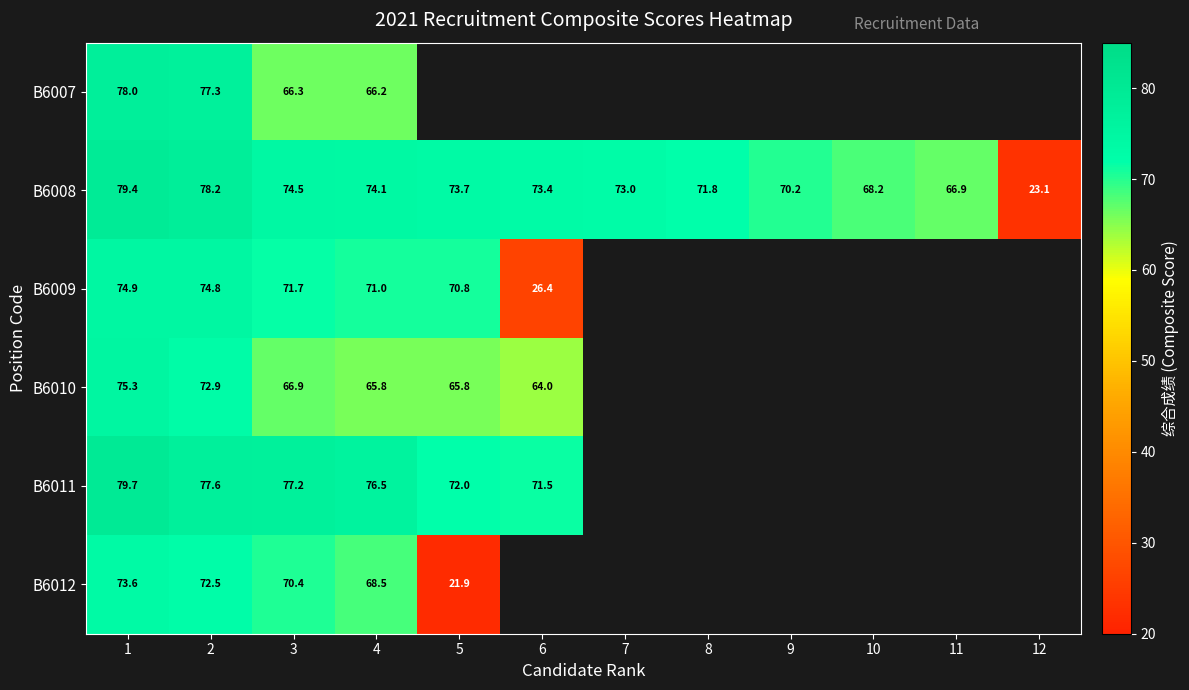

The value of B6012 at 5 is 9.5. True or false?

False